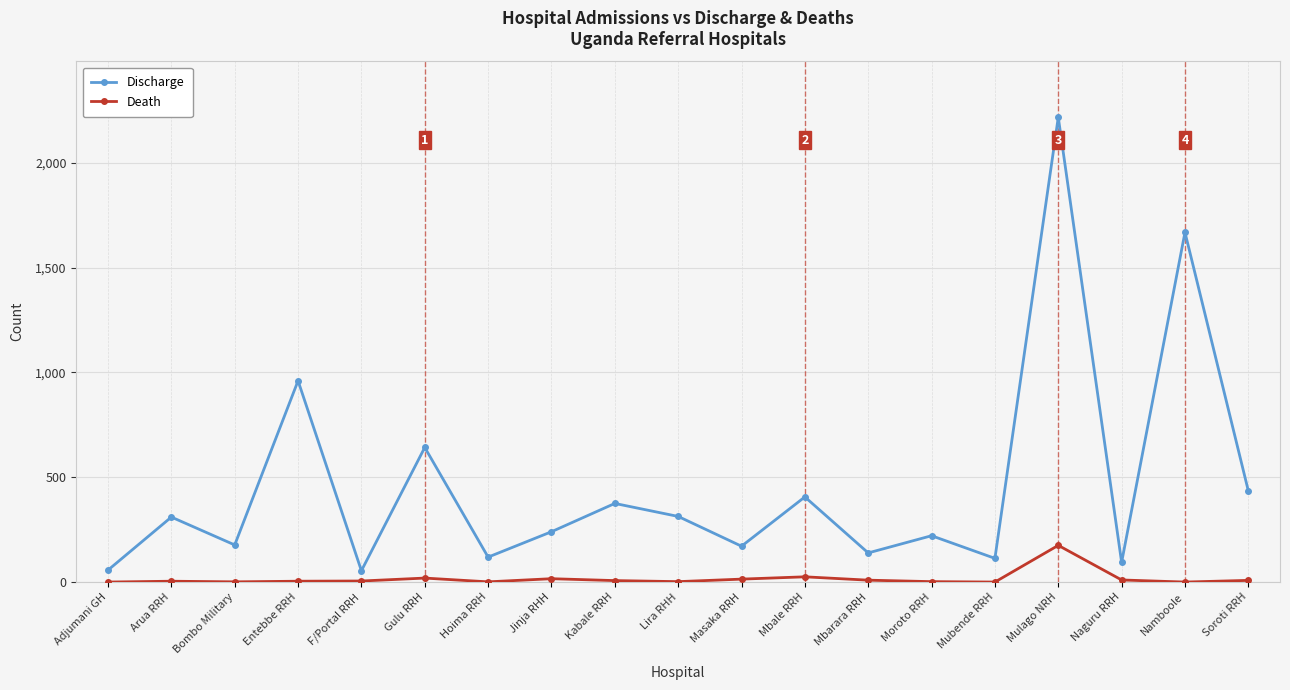

Which series changed the most between Arua RRH and Namboole?

Discharge